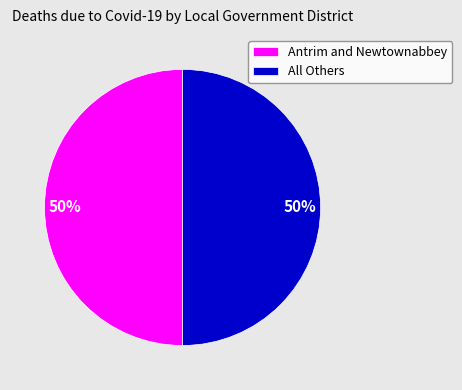

How many segments does this pie chart have?

2